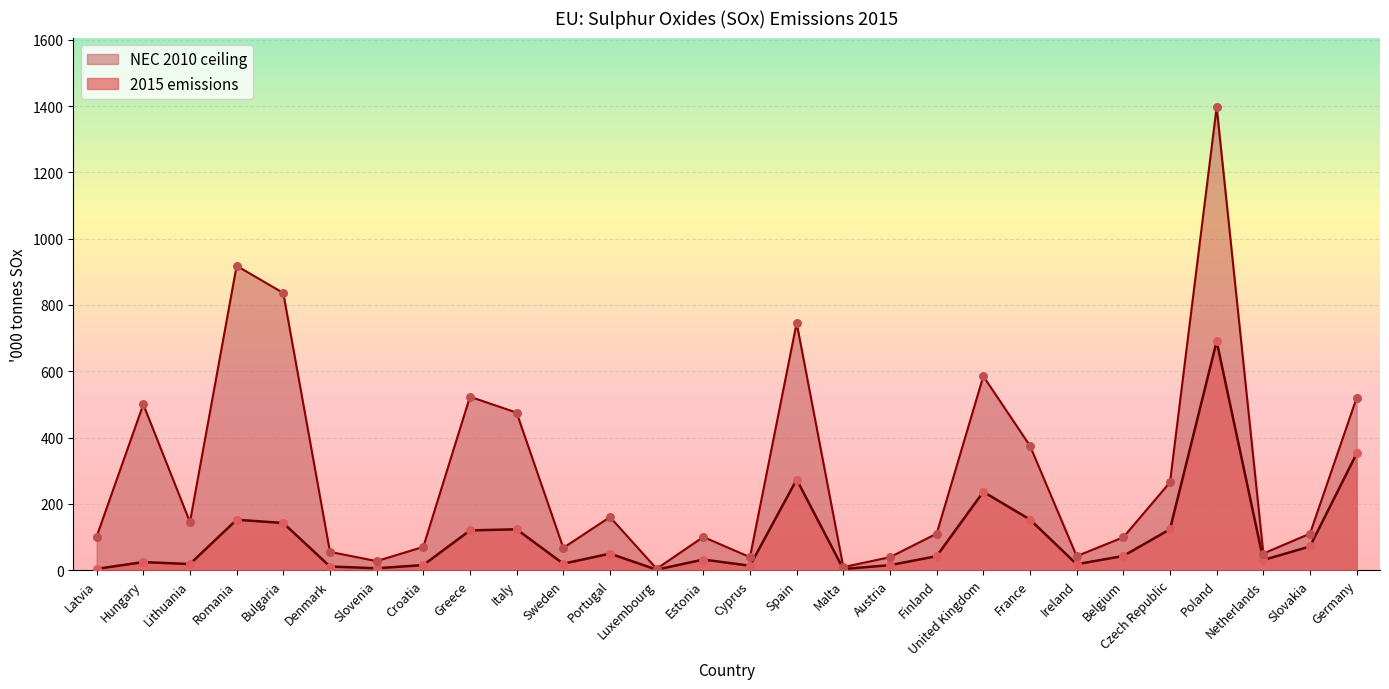

What are all the series names shown in the legend?

NEC 2010 ceiling, 2015 emissions